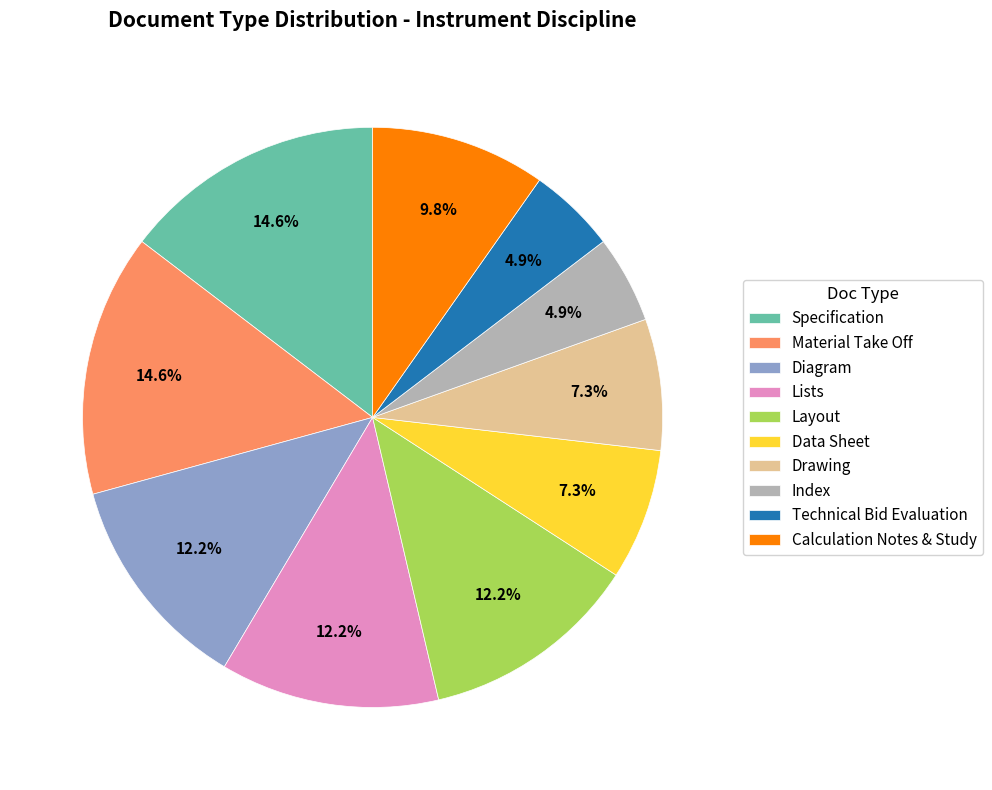

What percentage is the Data Sheet slice, to the nearest percent?

7%